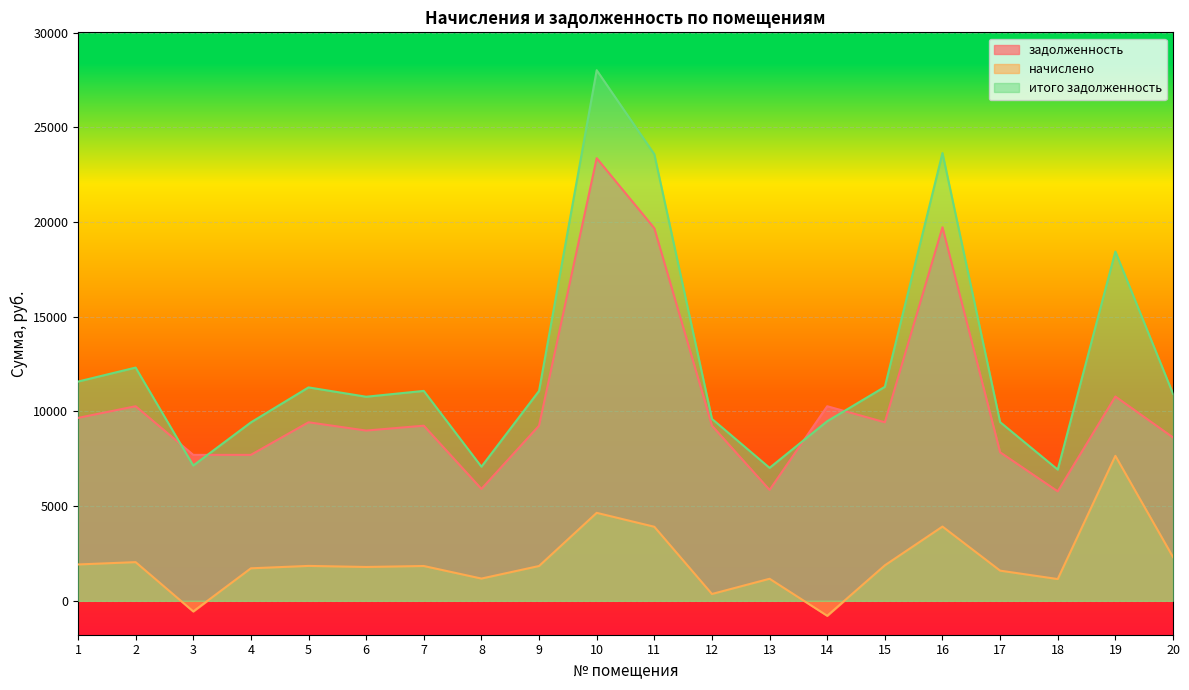

Which category has the highest value in the начислено series?

19